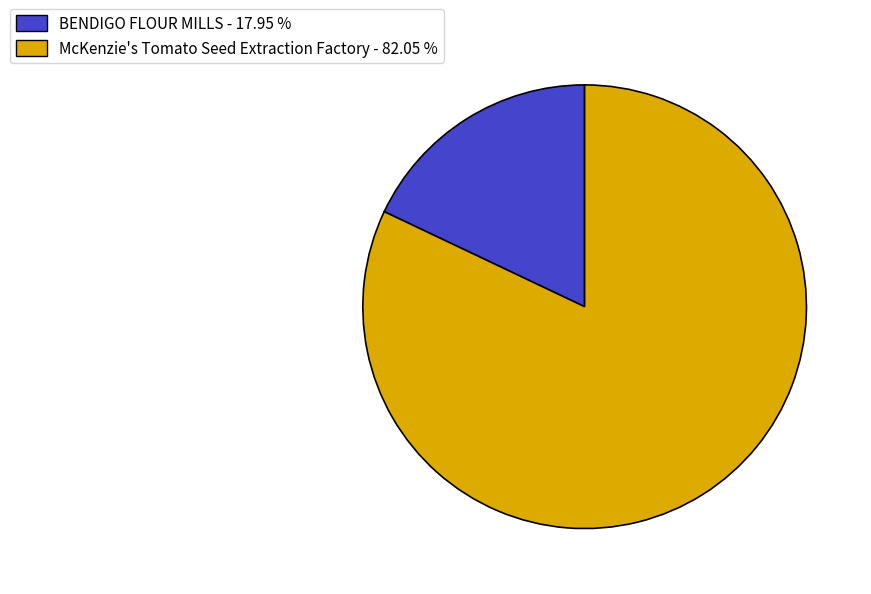

Which has a higher value, McKenzie's Tomato Seed Extraction Factory - 82.05 % or BENDIGO FLOUR MILLS - 17.95 %?

McKenzie's Tomato Seed Extraction Factory - 82.05 %